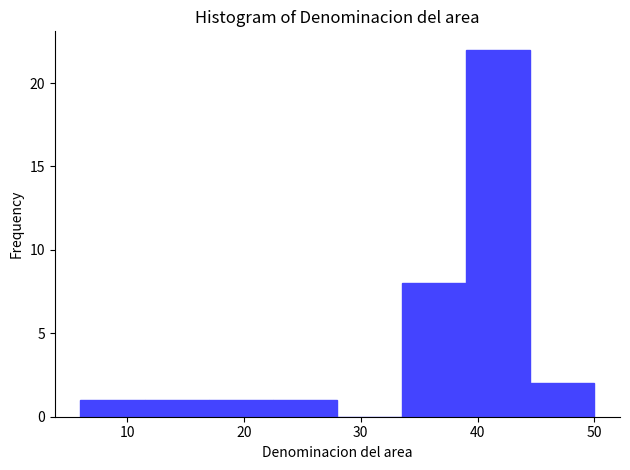

How tall is the bar that spans 44.5 to 50.0 on the x-axis? Neither the bar edges nor the heights are printed on the chart, so give them approximately, as read against the axes.

2